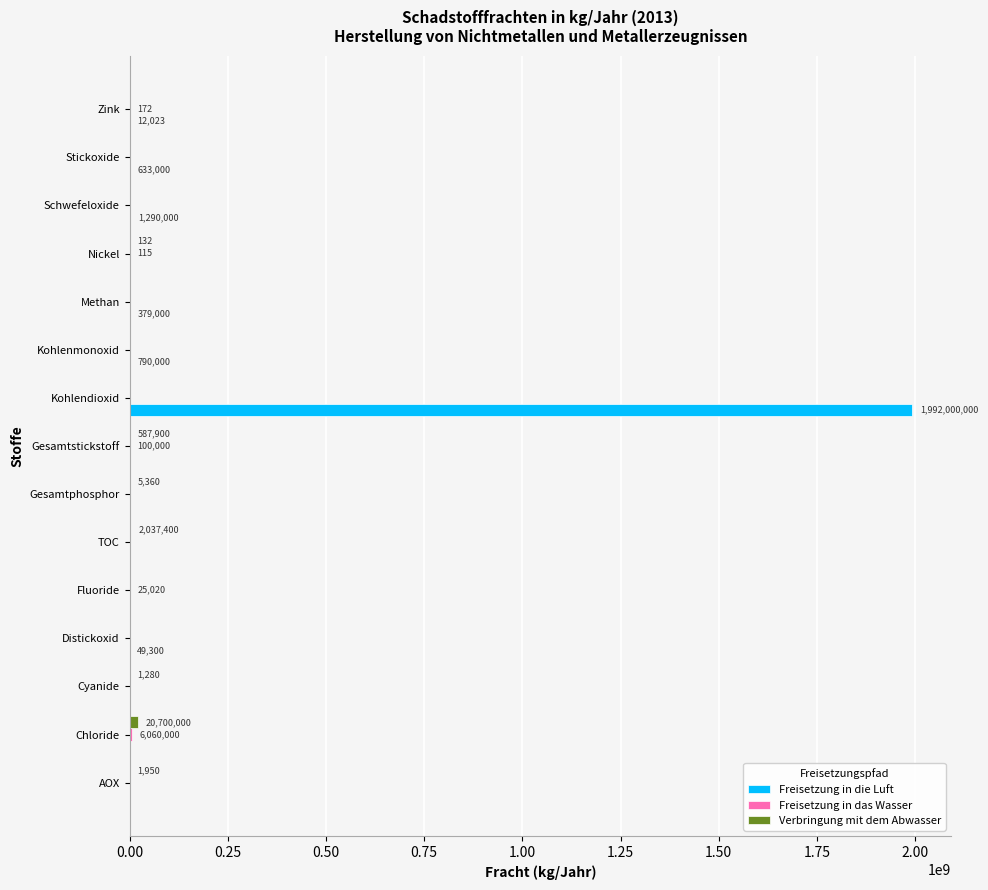

What is the sum of all Freisetzung in die Luft values?

1995153323